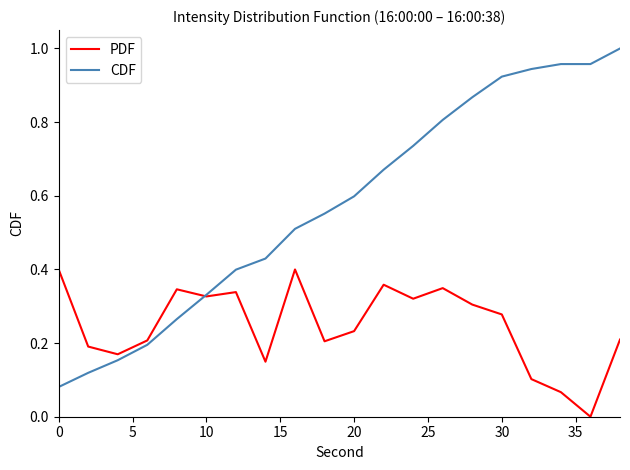

Rank the series by their maximum value, from highest to lowest.

CDF, PDF